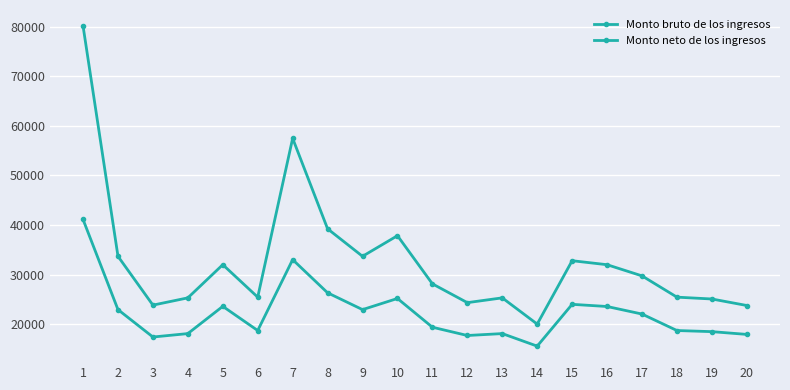

Count the number of data series in this chart.

2